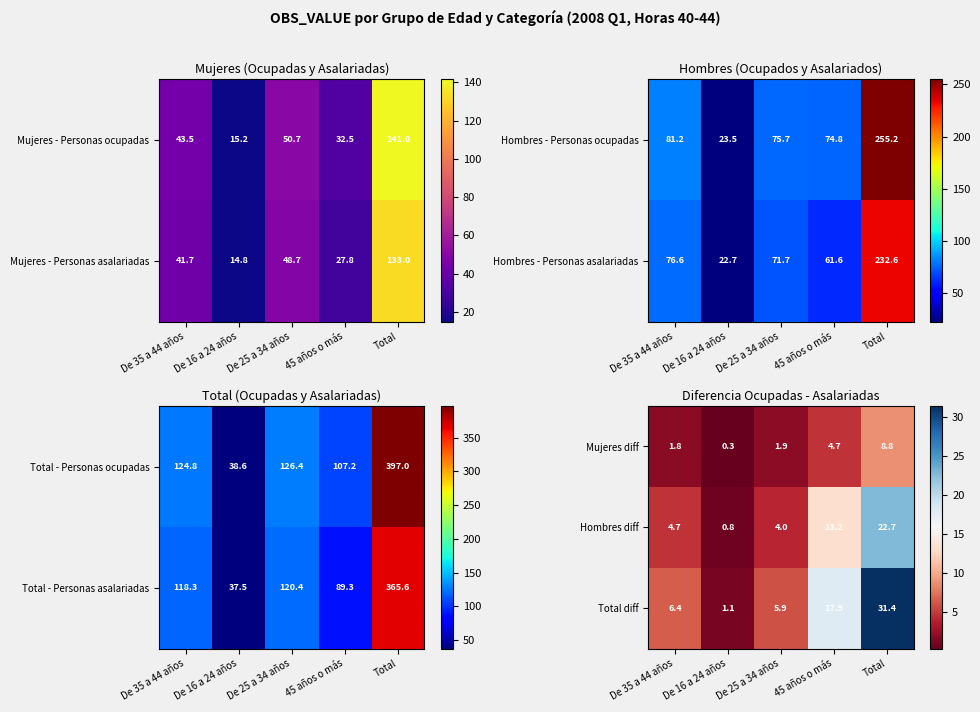

How many data points does each series have?

5